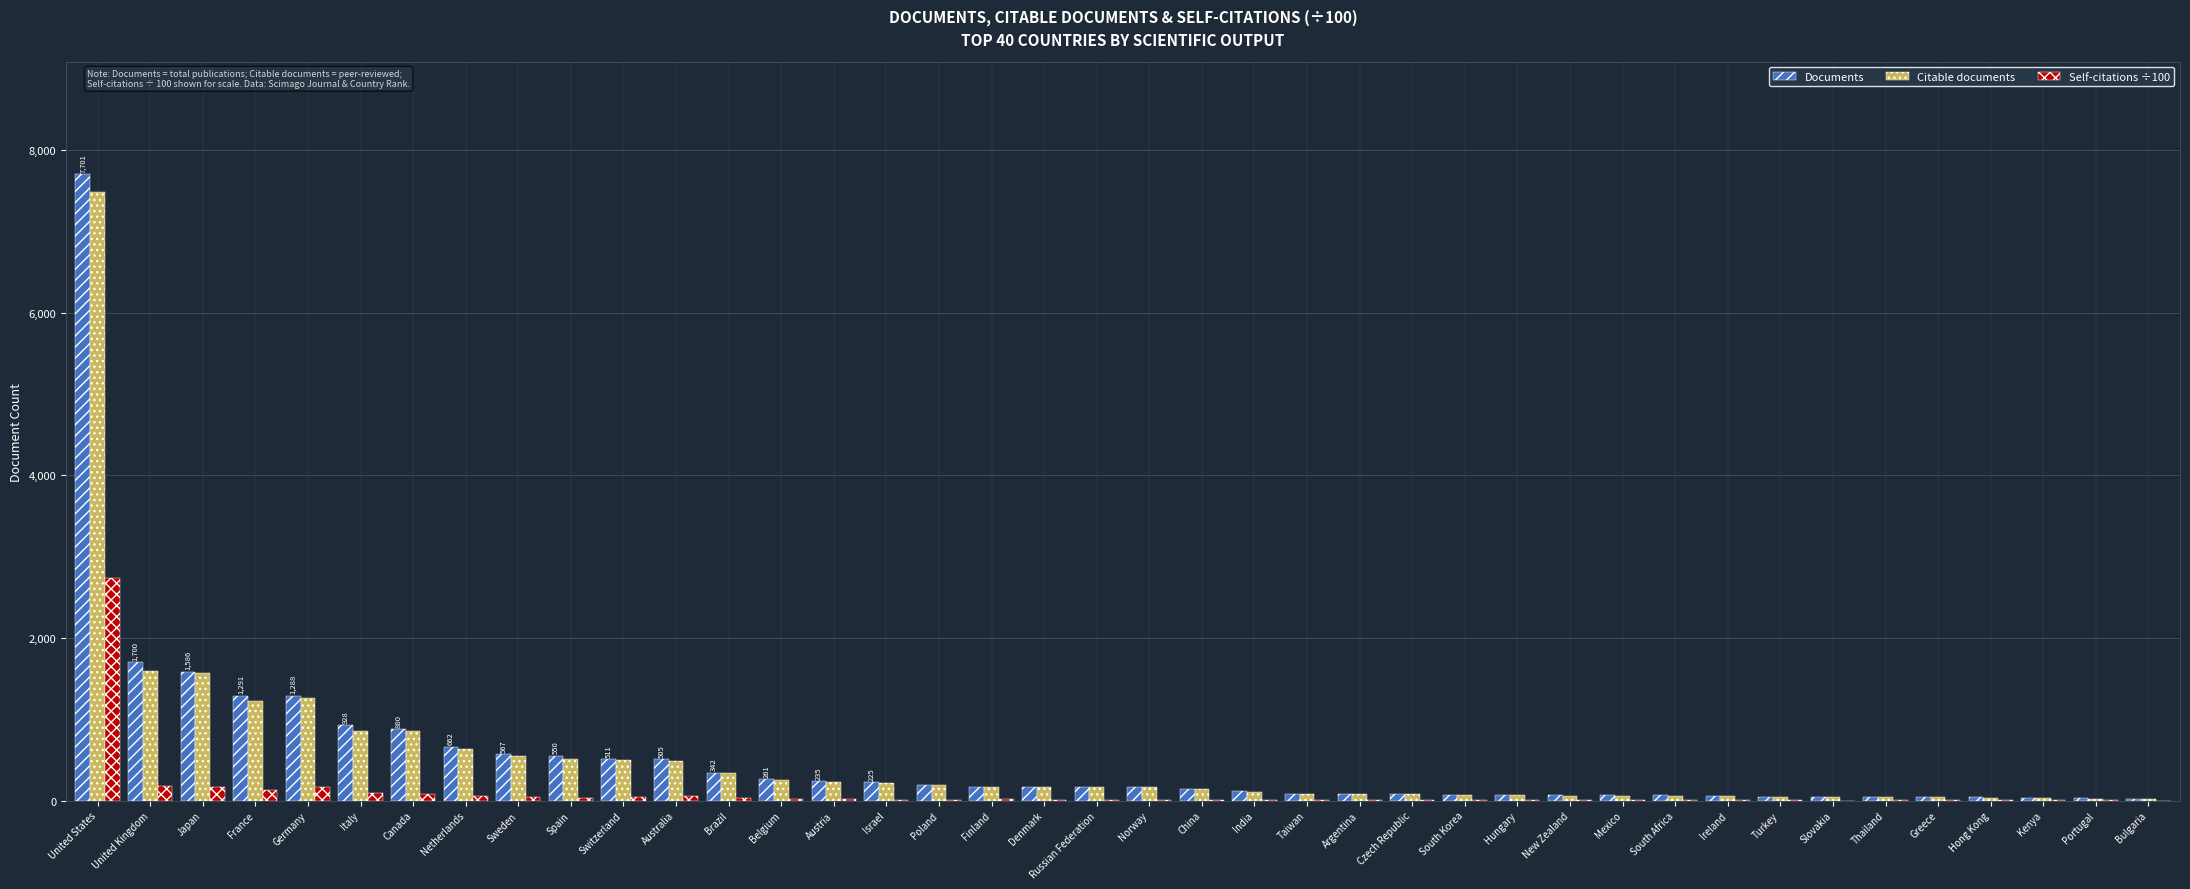

What is the greatest value displayed?

7701